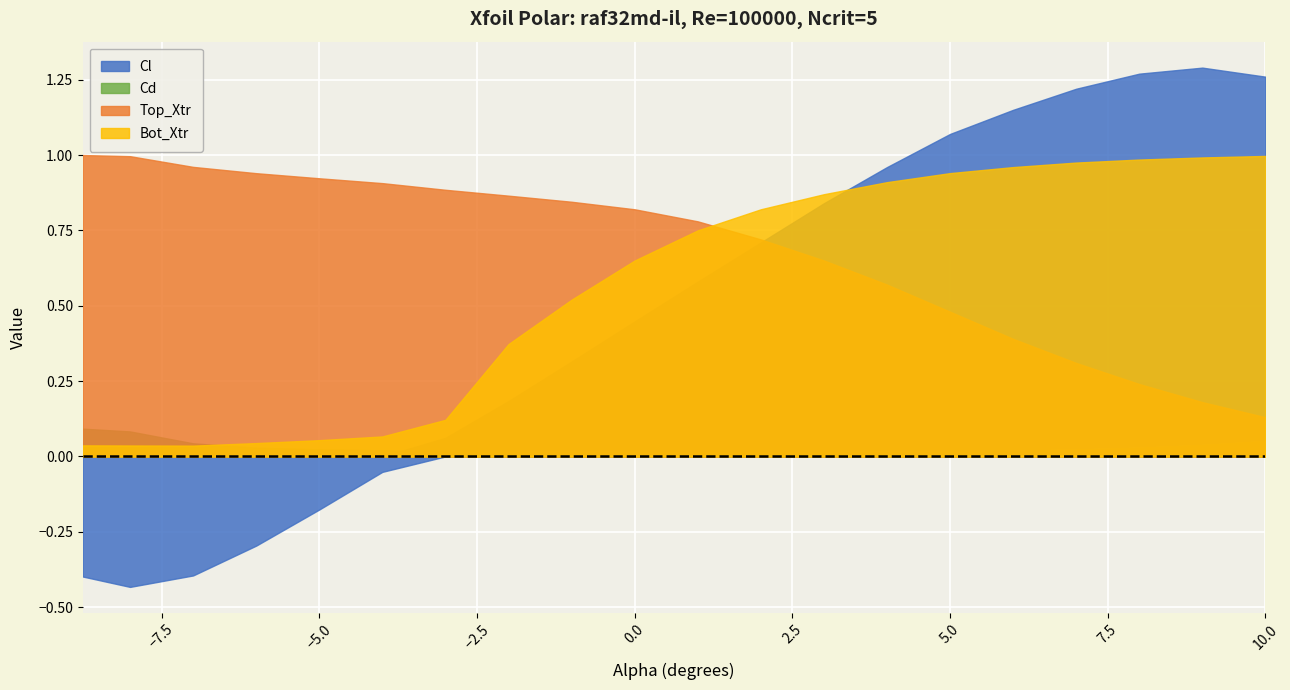

Which series has the largest total across all categories?

Top_Xtr